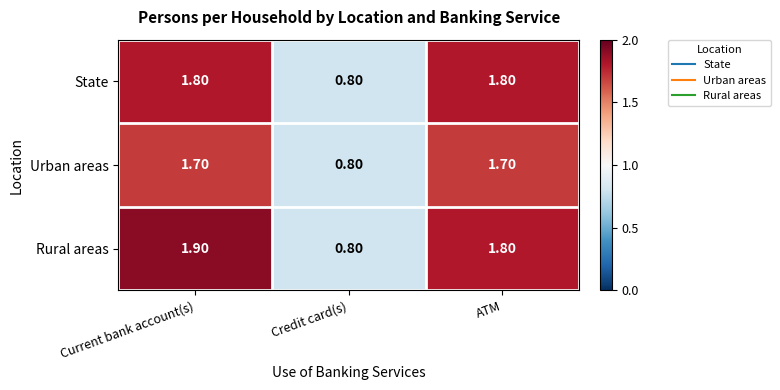

Which series has the largest range (max minus min)?

Rural areas